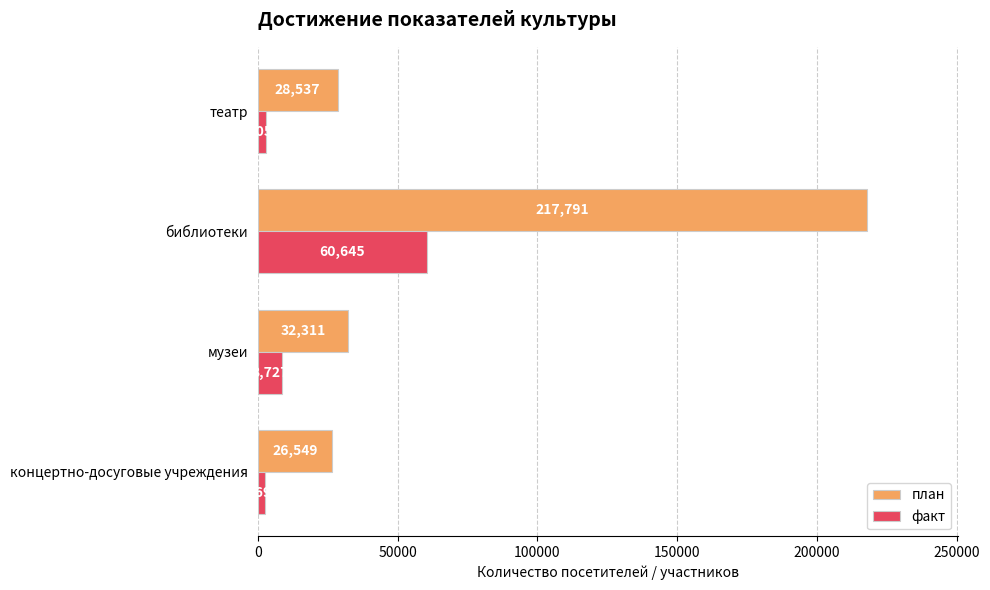

The value of факт at библиотеки is 39002. True or false?

False